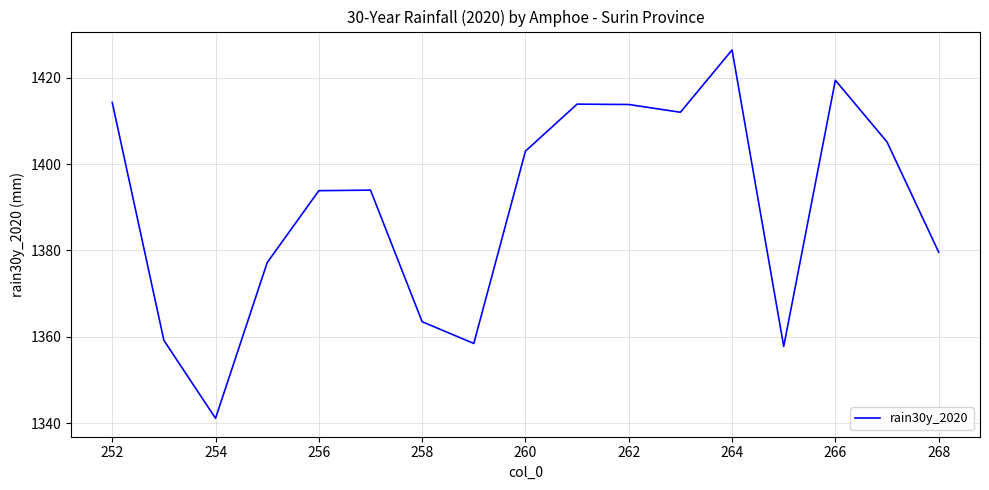

What is the greatest value displayed?

1426.4